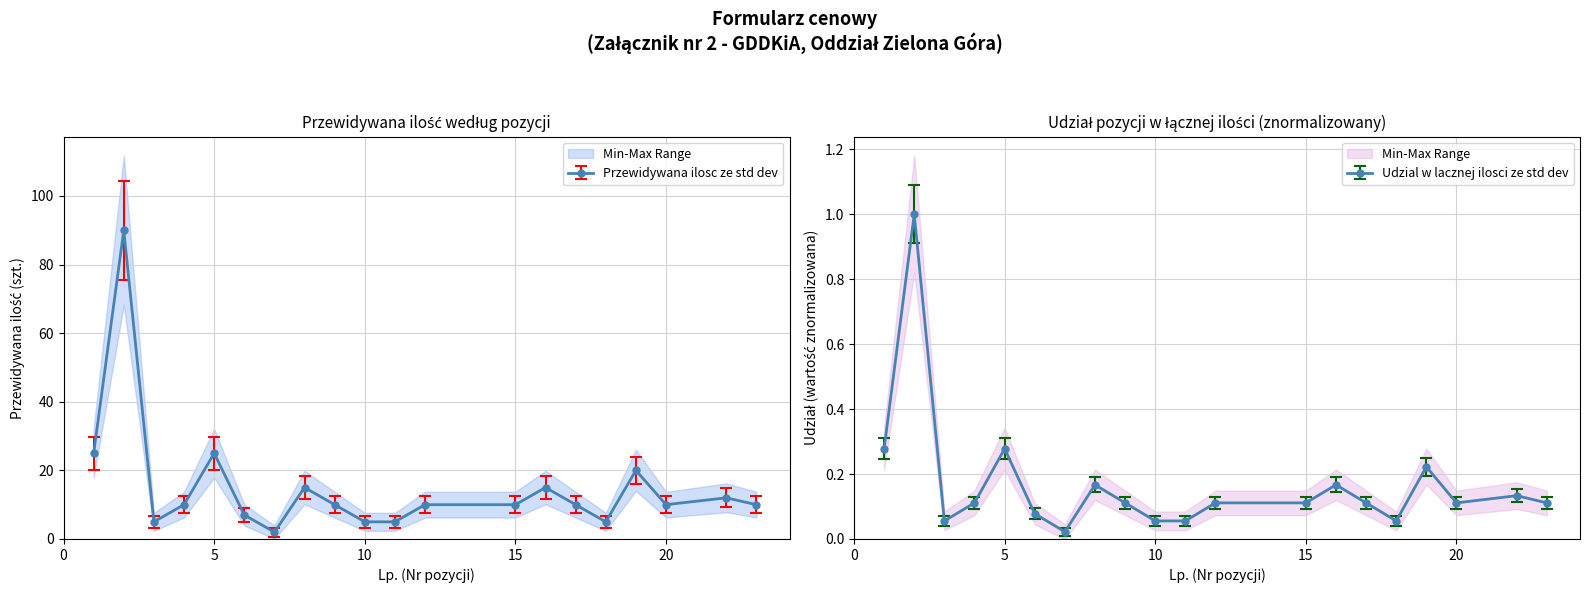

Rank the categories by value from lowest to highest.

7, 3, 10, 11, 18, 6, 4, 9, 12, 15, 17, 20, 23, 22, 8, 16, 19, 1, 5, 2